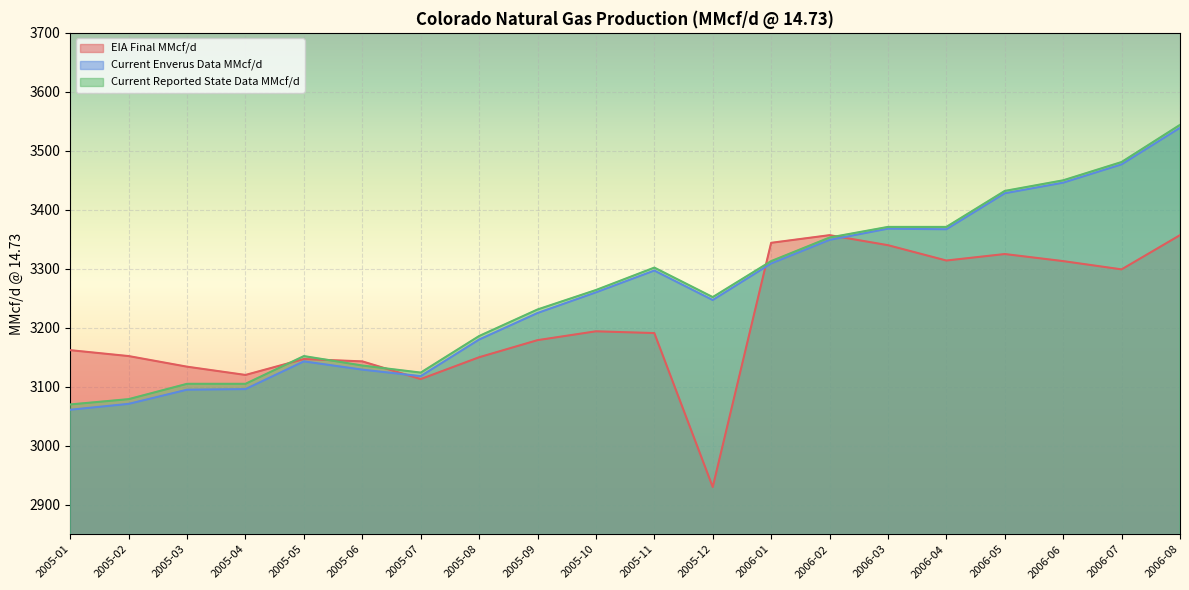

What value does the Current Enverus Data MMcf/d series have at 2005-09?

3225